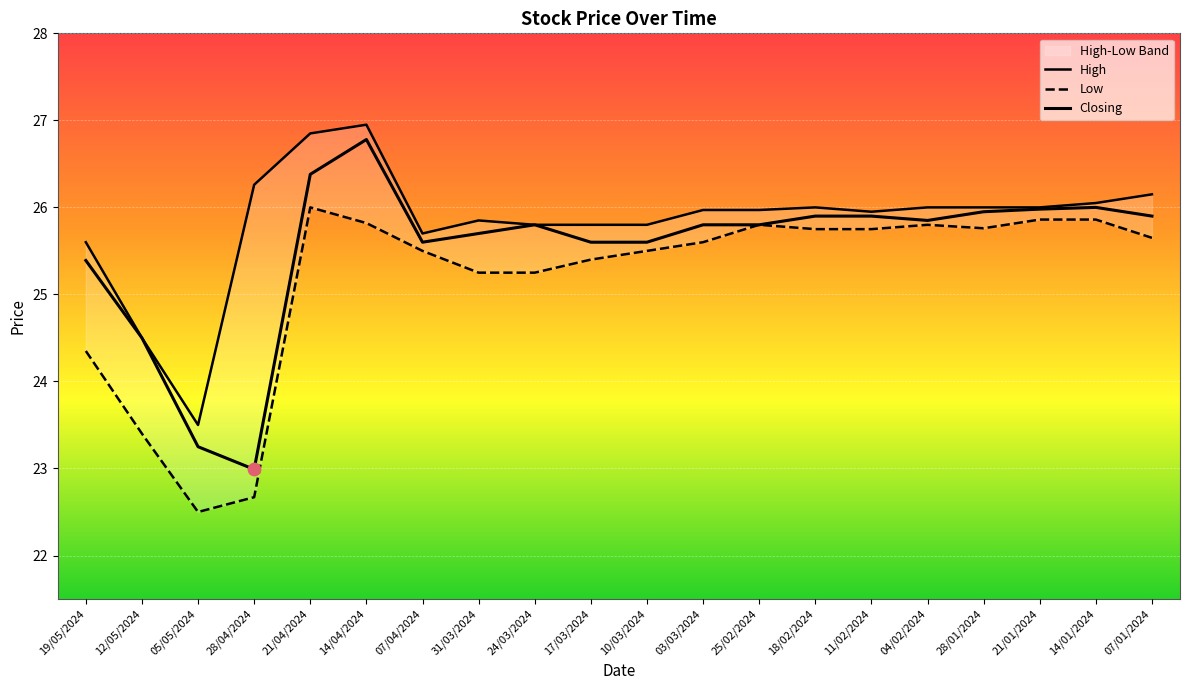

What are all the series names shown in the legend?

High, Low, Closing